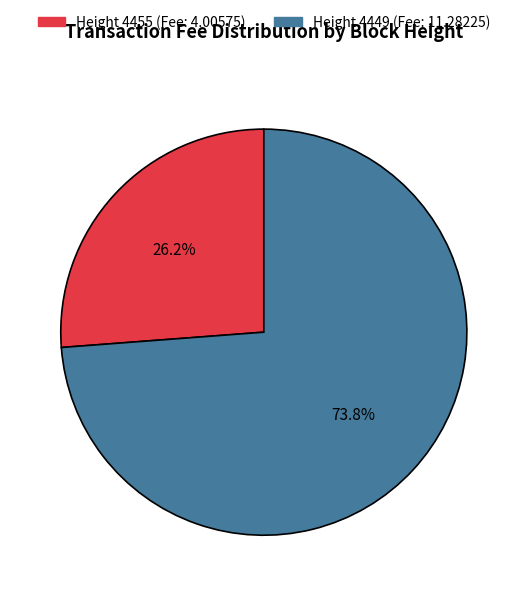

Is there a majority slice in this chart?

Yes